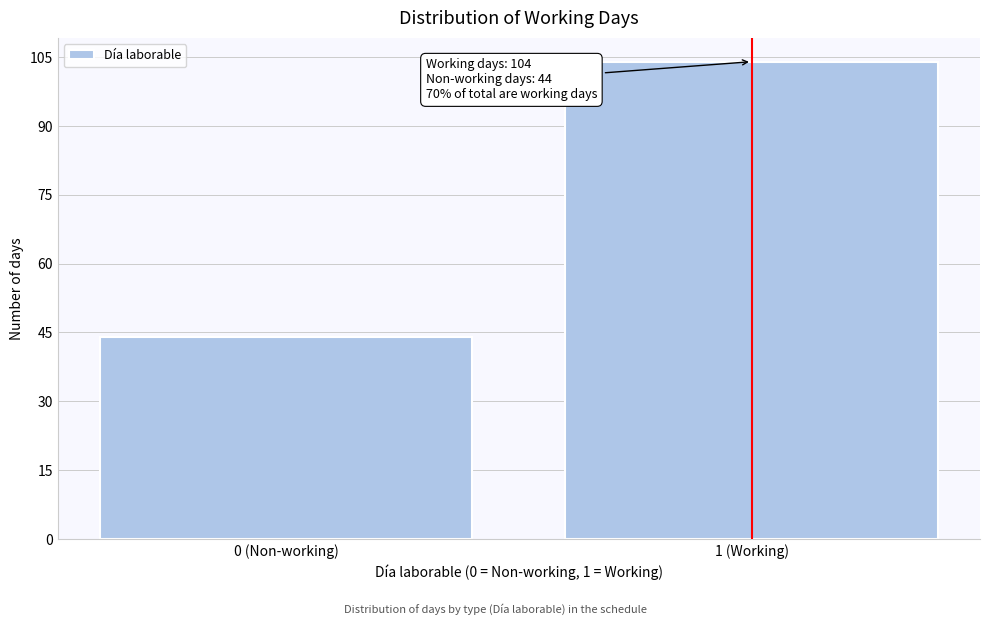

Reading right to left, transcribe all the data shown in this chart.

104	44